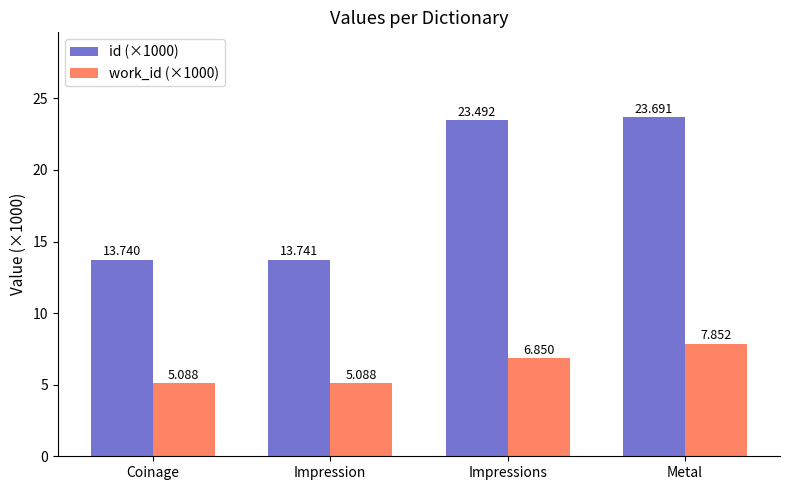

What is the difference between the maximum and minimum values in the work_id (×1000) series?

2.8